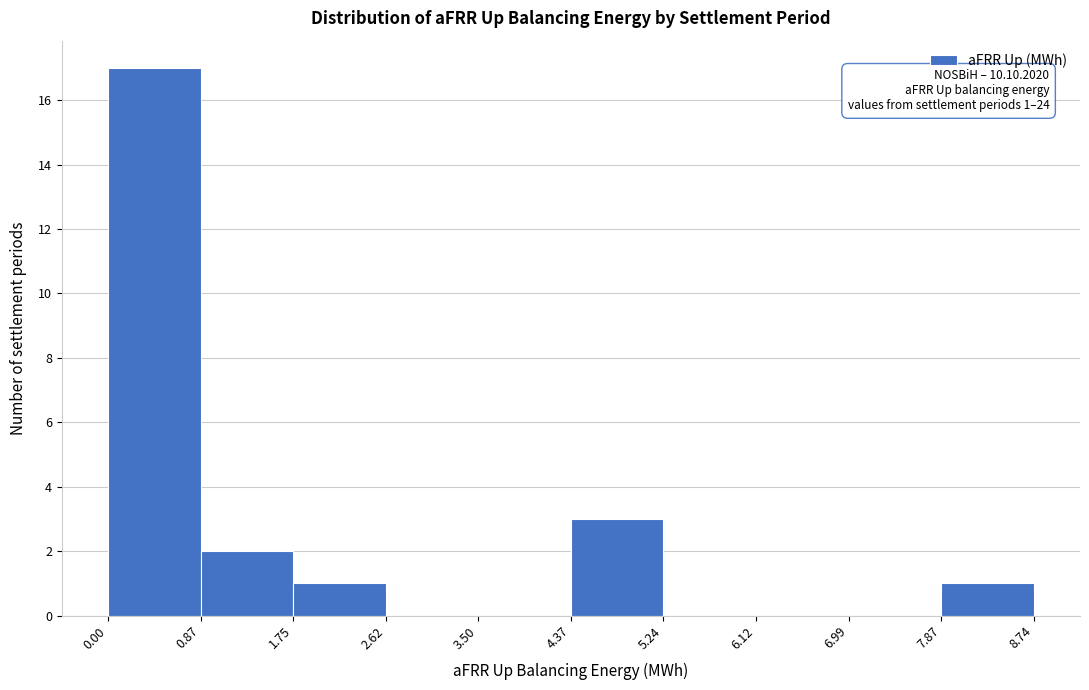

Which range on the x-axis has the tallest bar?

0.00 to 0.87